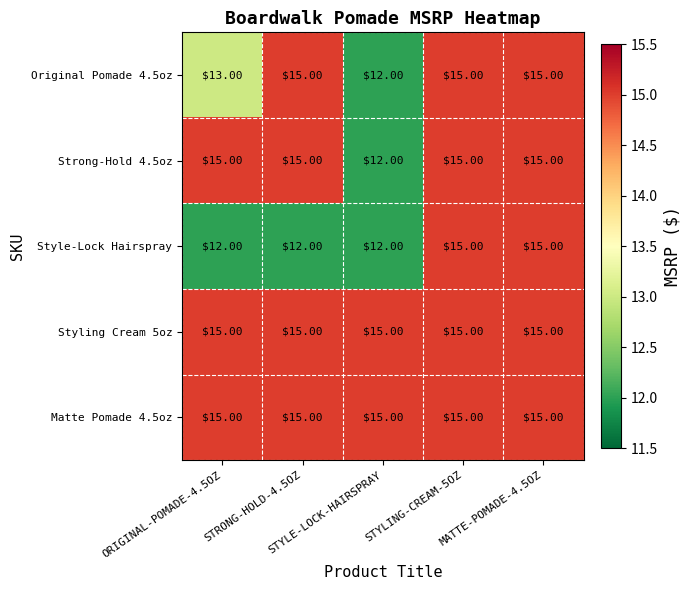

What is the difference between the maximum and minimum values in the Original Pomade 4.5oz series?

3